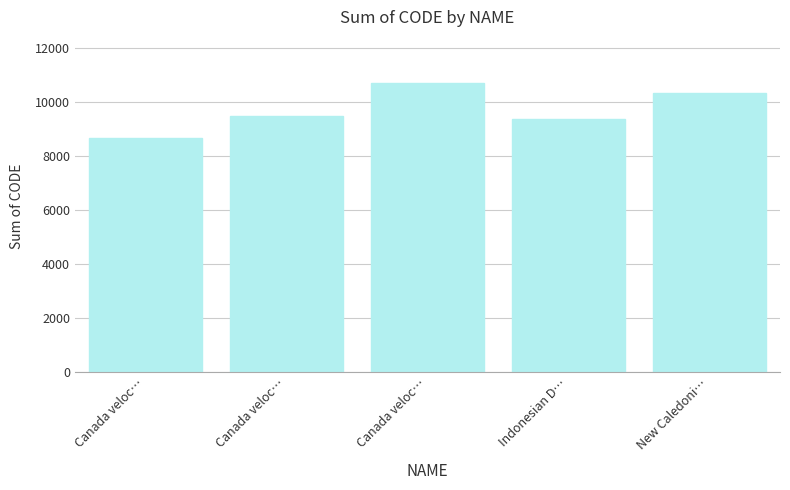

List the labels in order of value, smallest first.

Canada veloc…, Indonesian D…, Canada veloc…, New Caledoni…, Canada veloc…